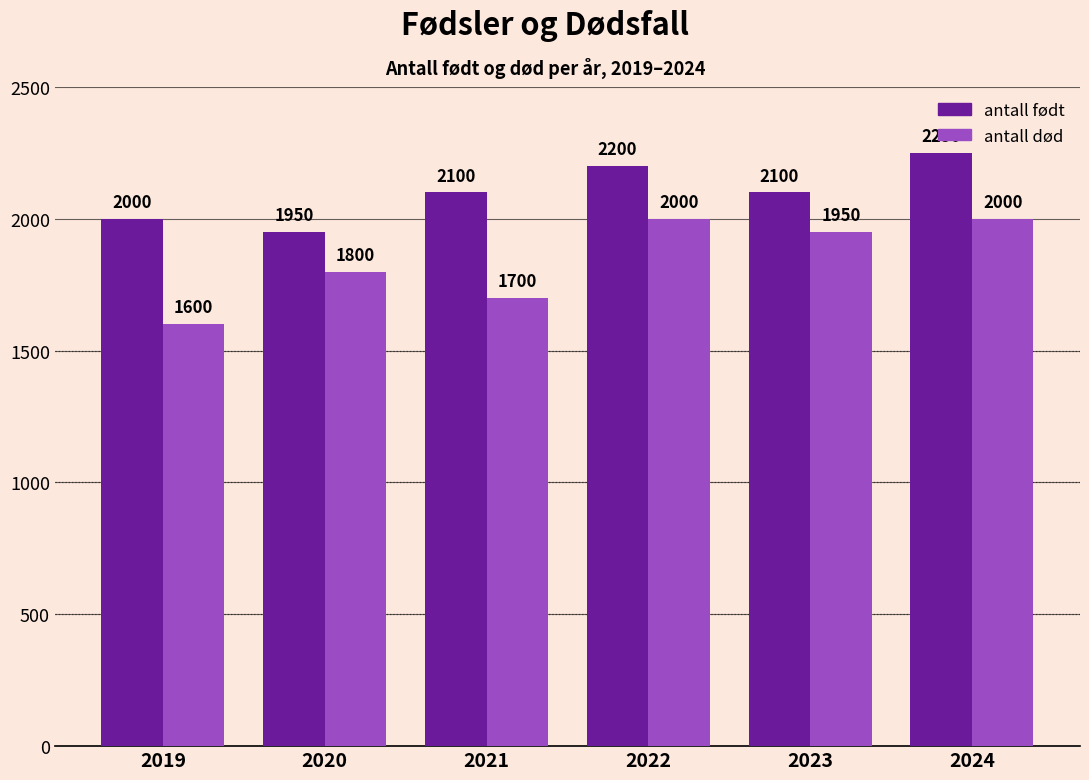

Count the number of categories in the chart.

6